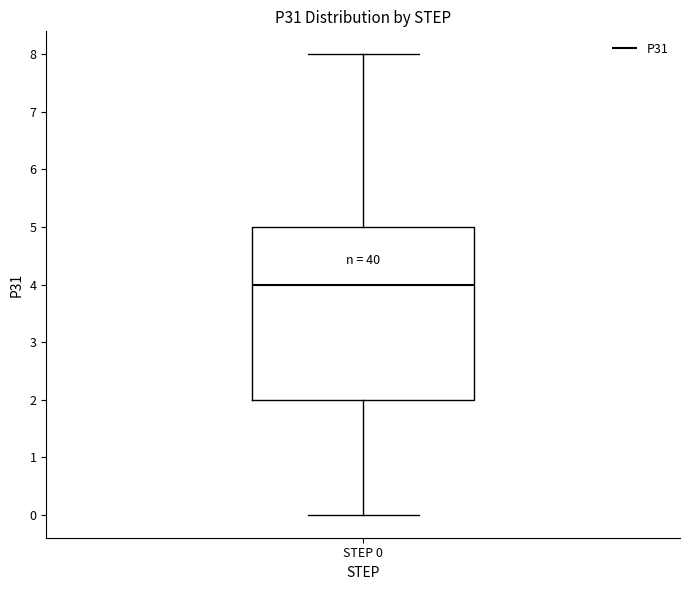

Read this box plot against the y-axis: the position of the median line, the range covered by the box, and the ends of both whiskers. The values are not printed on the chart, so give them approximately, as read against the axis.

median 4, box 2 to 5, whiskers 0 to 8